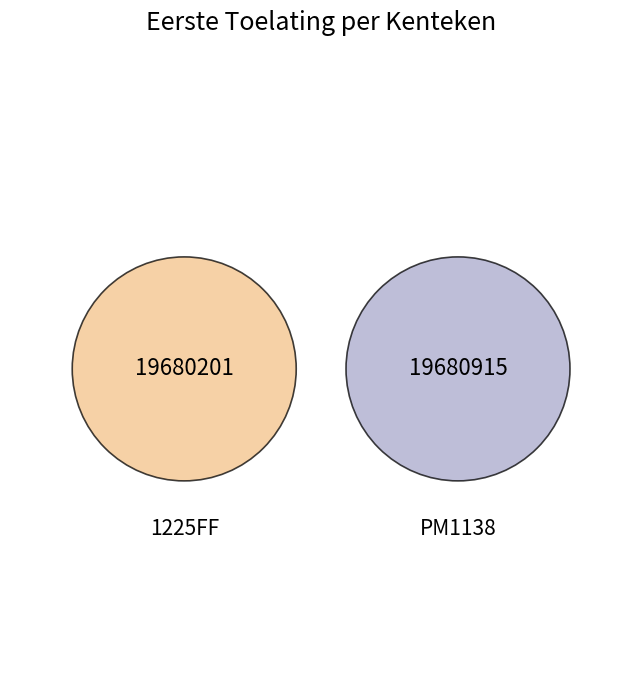

What is the change in value from 1225FF to PM1138?

+714